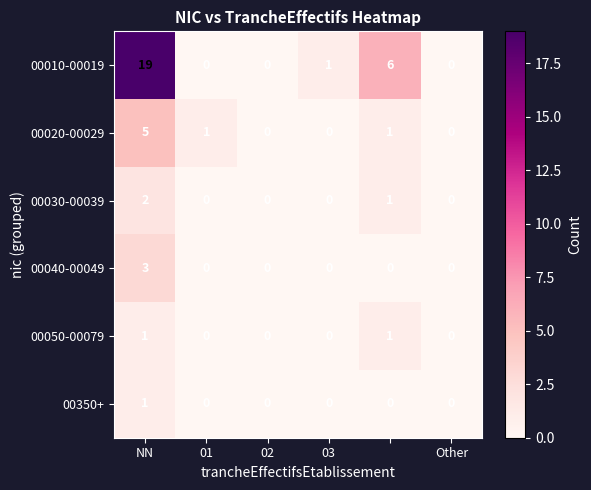

What is the greatest value displayed?

19